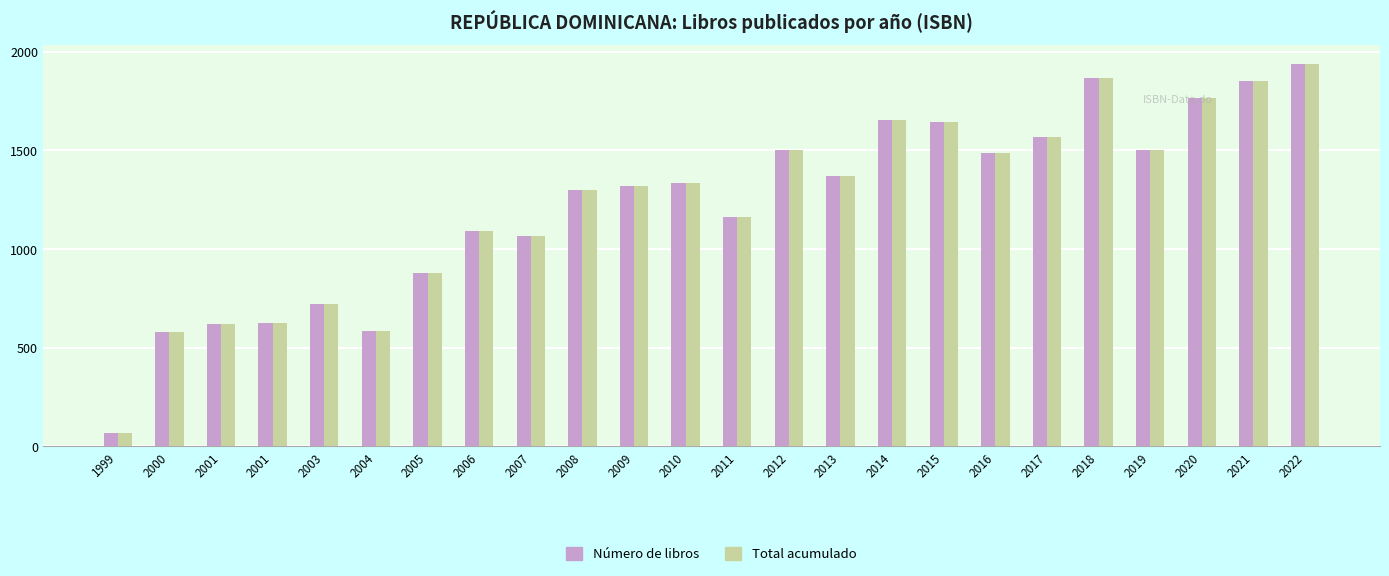

What is the total value across all series at 2010?

2670